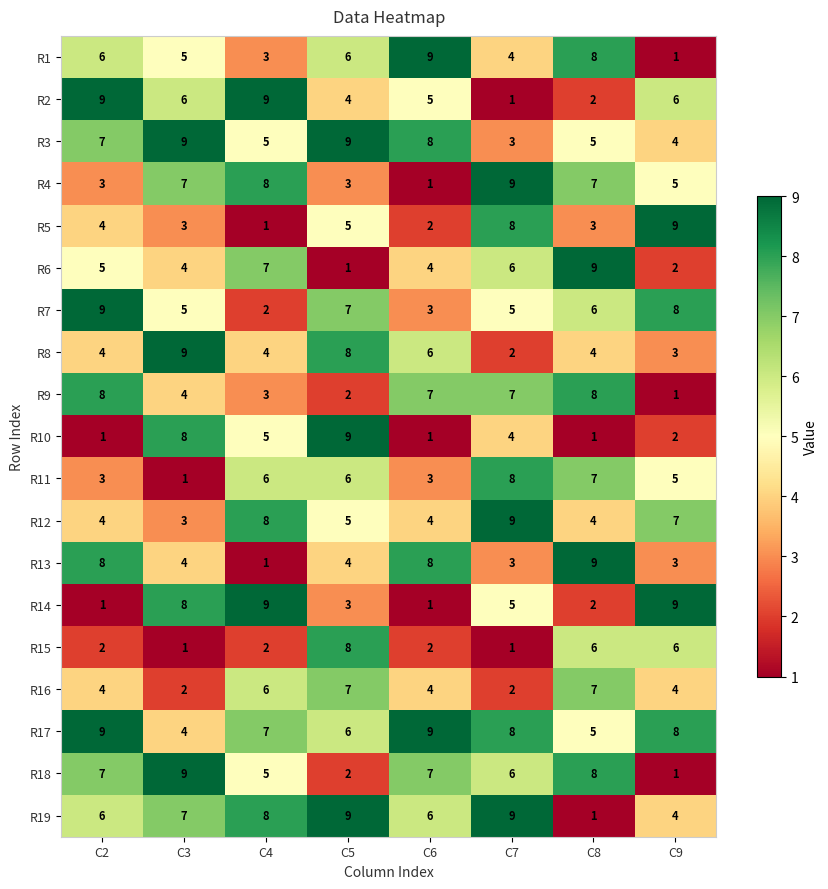

True or false: R17 has a value of 6 at C3.

False